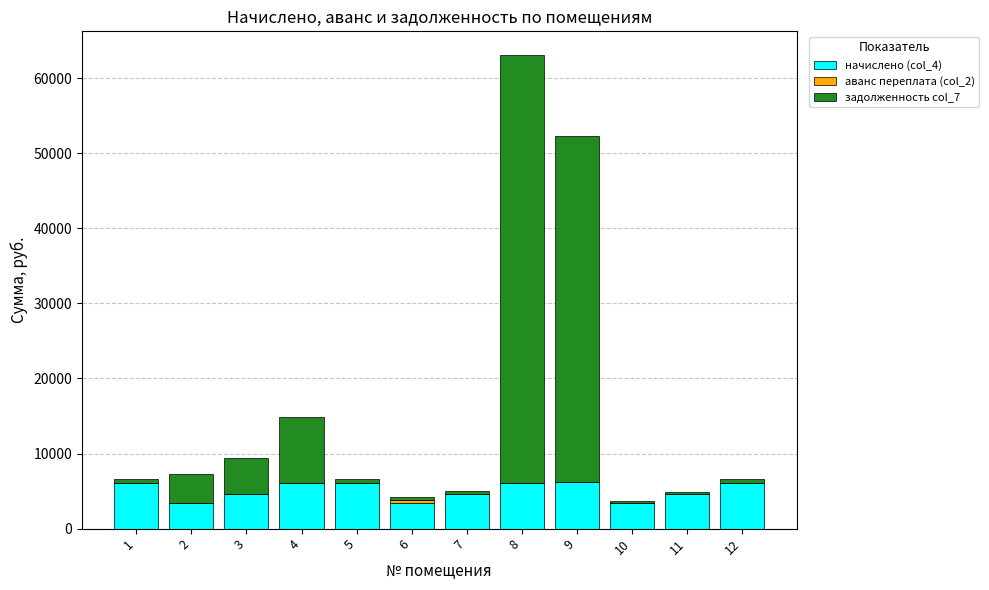

At which category is the sum across all series the highest?

8